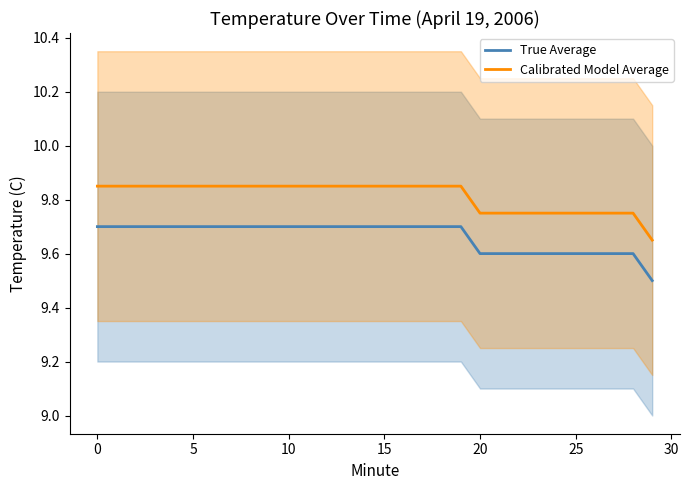

What is the spread (max minus min) of values at 14?

0.2